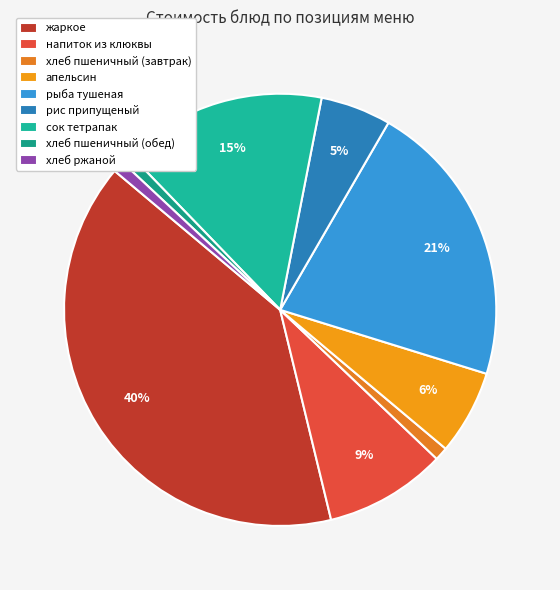

Does хлеб пшеничный (обед) account for over 50% of the chart?

No